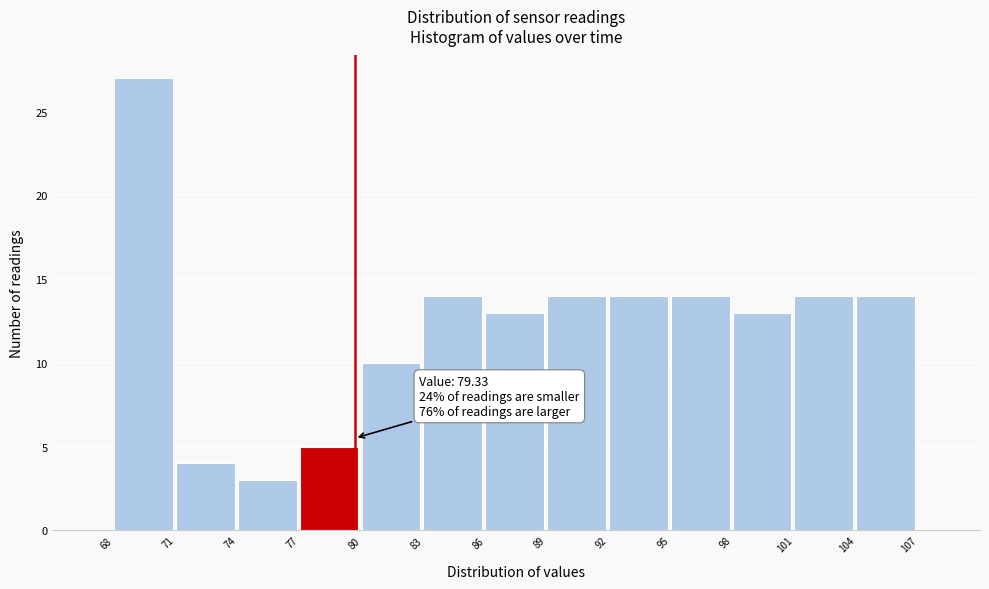

Reading left to right, what are all the values shown in this chart?

68=27	71=4	74=3	77=5	80=10	83=14	86=13	89=14	92=14	95=14	98=13	101=14	104=14